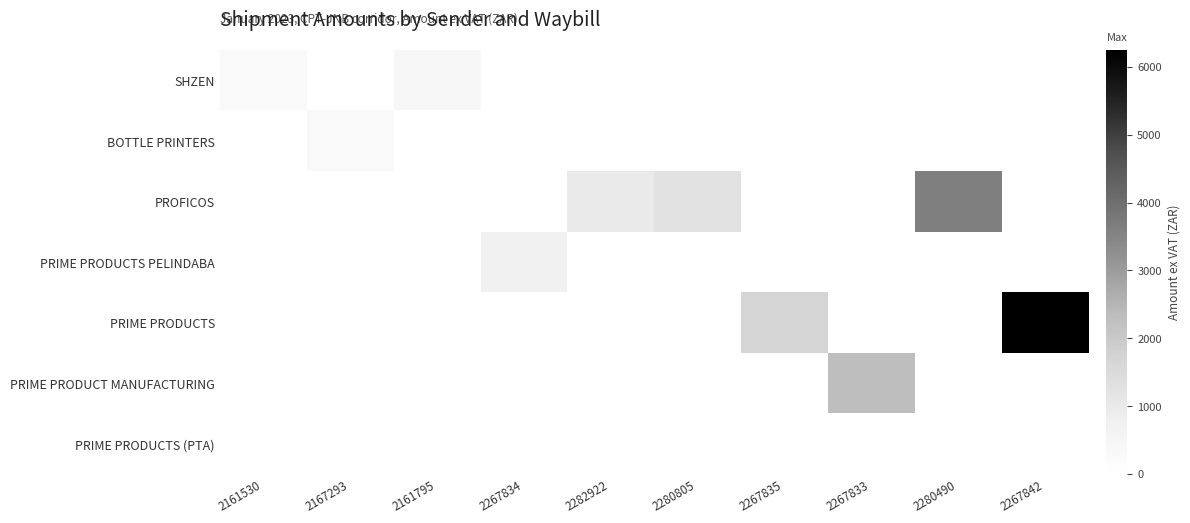

Which series has the largest total across all categories?

PRIME PRODUCTS